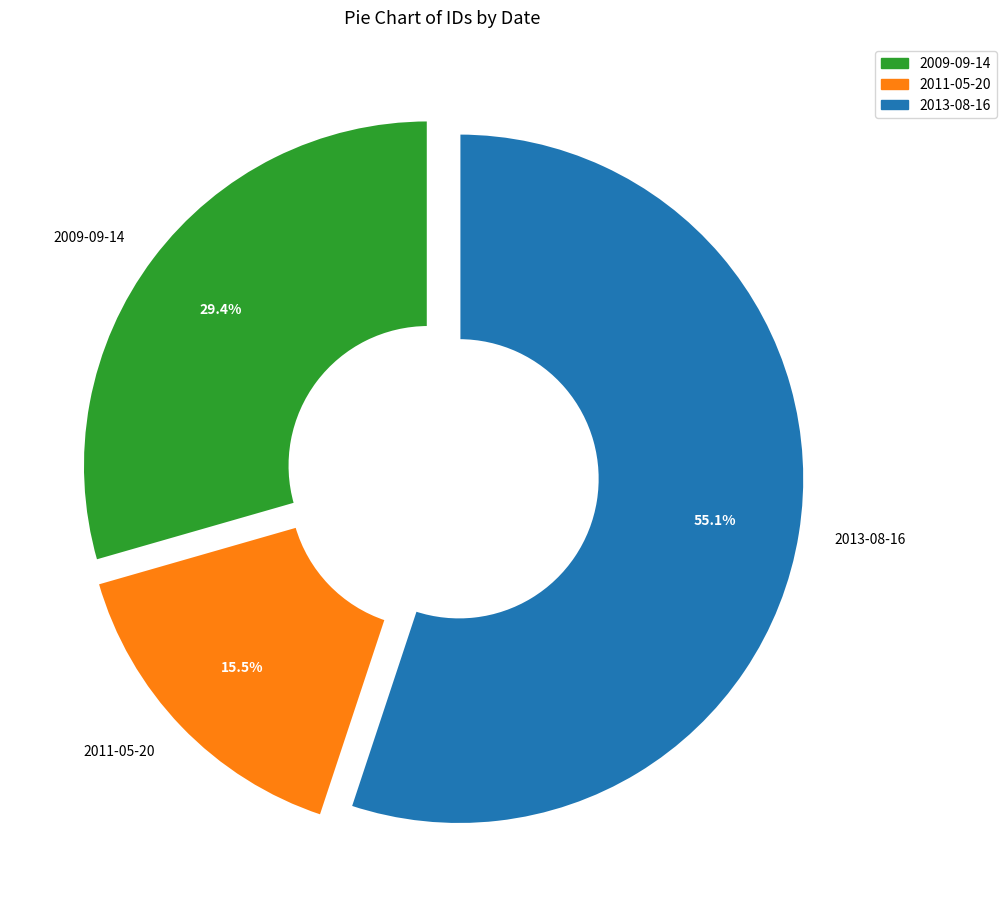

Approximately how many times larger is the value at 2009-09-14 compared to 2013-08-16?

0.5